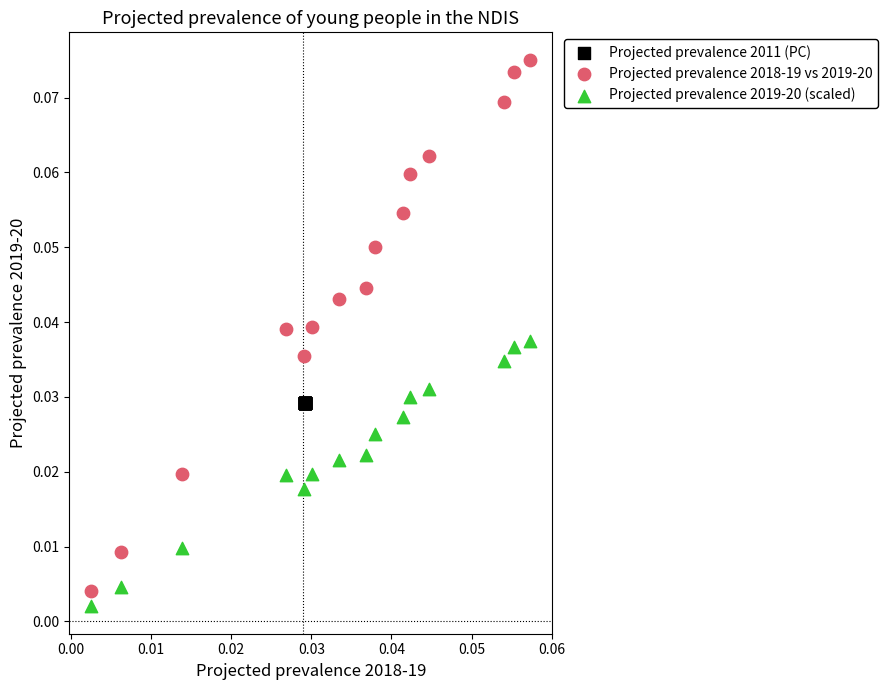

Which series contains the highest Y value?

Projected prevalence 2018-19 vs 2019-20